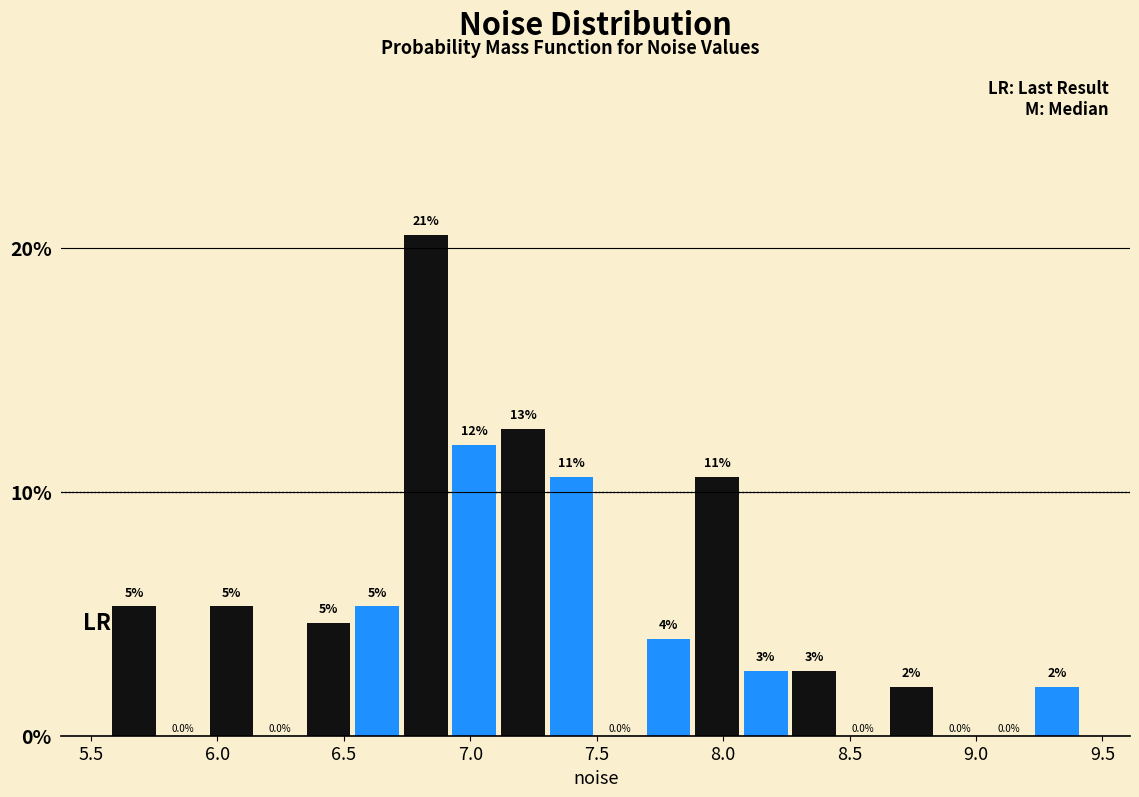

Around what value on the x-axis is the tallest bar? Give the approximate position of its centre, as read against the axis.

6.80